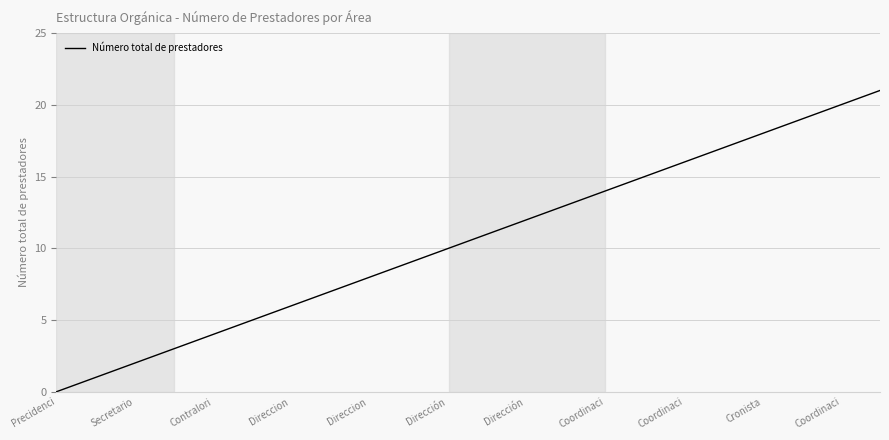

What is the maximum value shown in the chart?

21